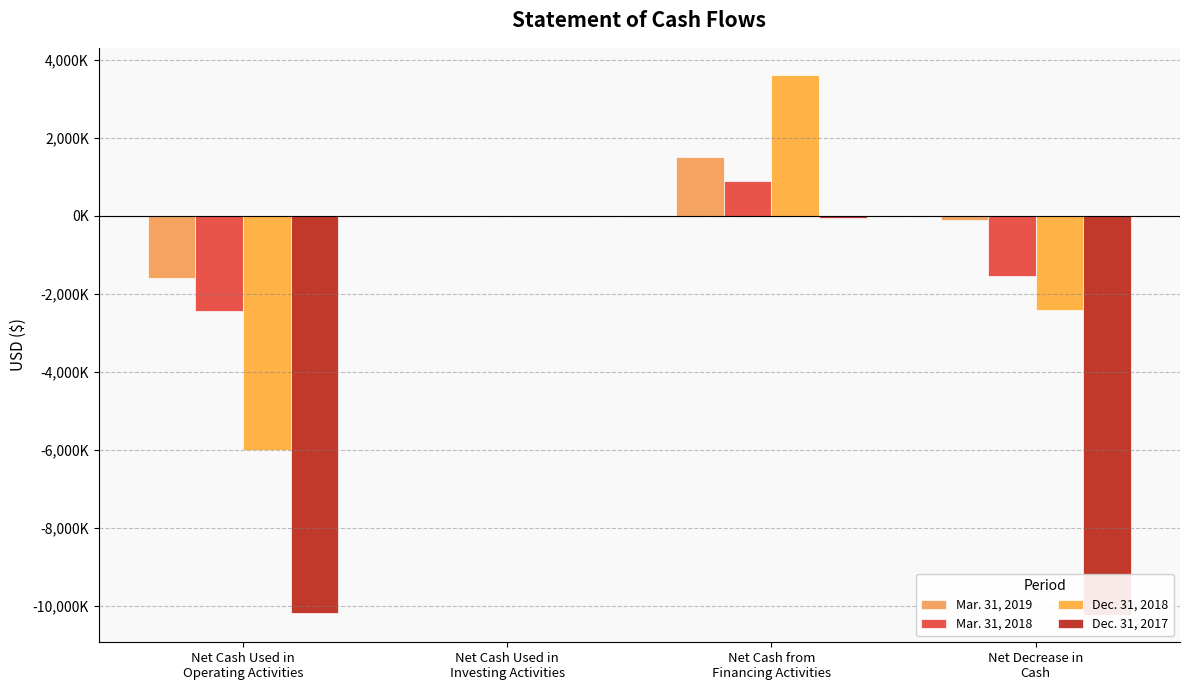

Are the bars horizontal?

No